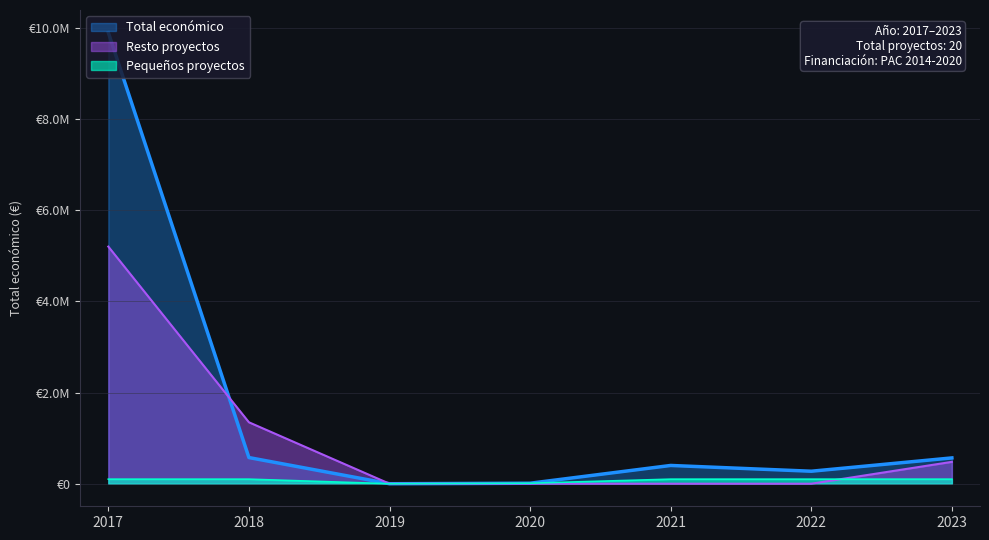

What are all the series names shown in the legend?

Total económico, Resto proyectos, Pequeños proyectos